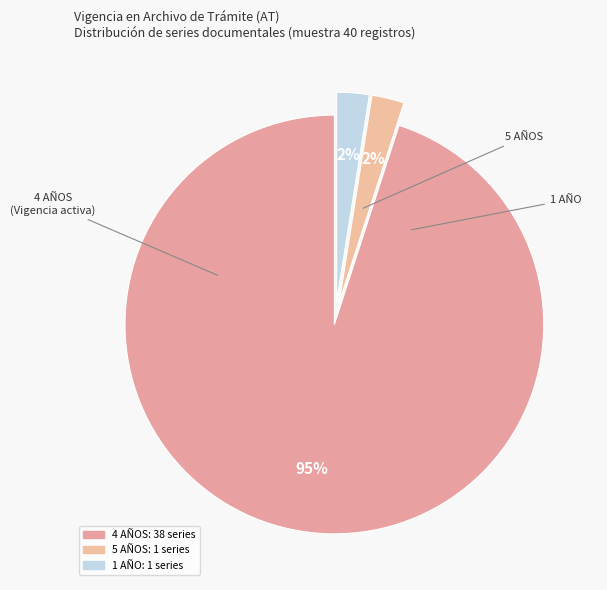

How many segments does this pie chart have?

3